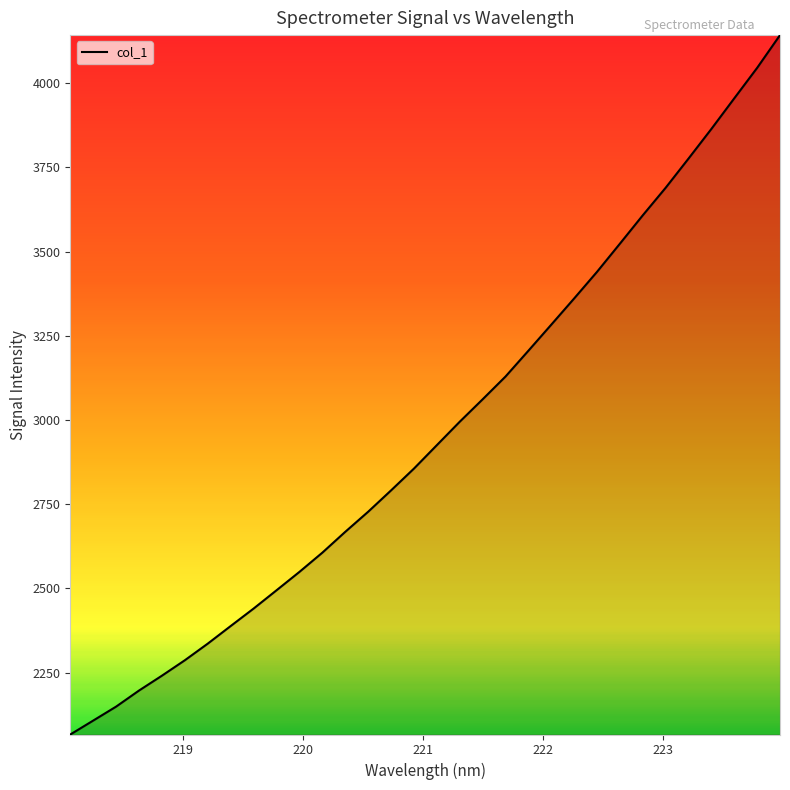

What is the smallest value displayed?

2065.9